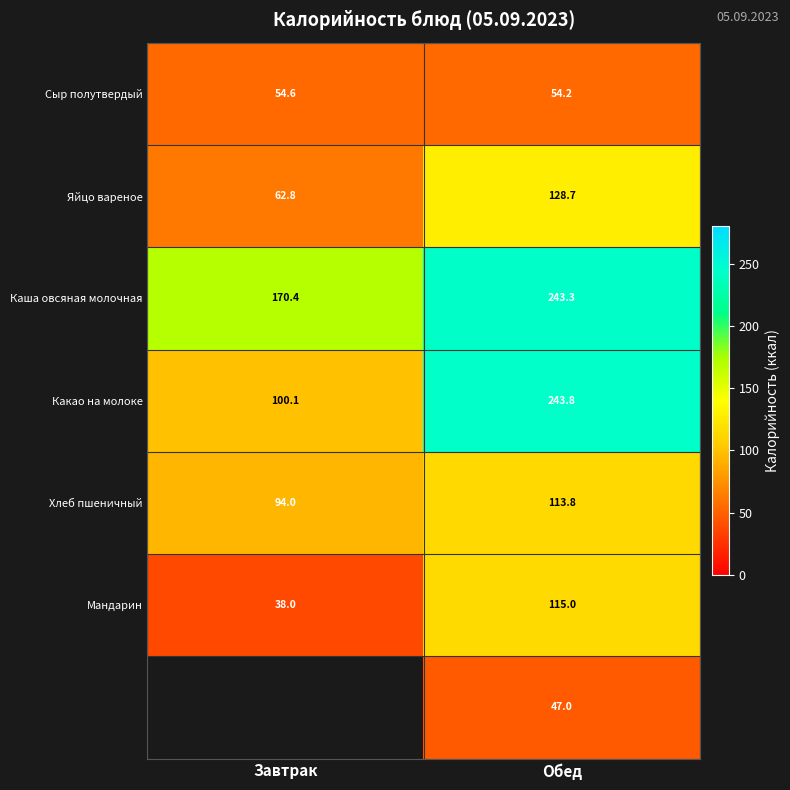

What is the spread (max minus min) of values at Обед?

196.8